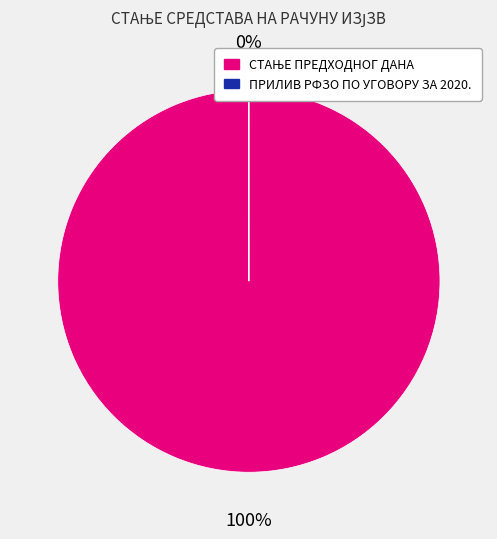

How many slices are in this pie chart?

2